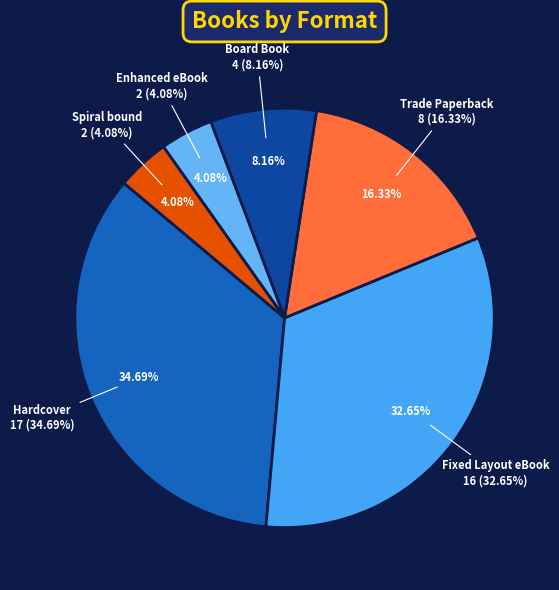

How many segments does this pie chart have?

6